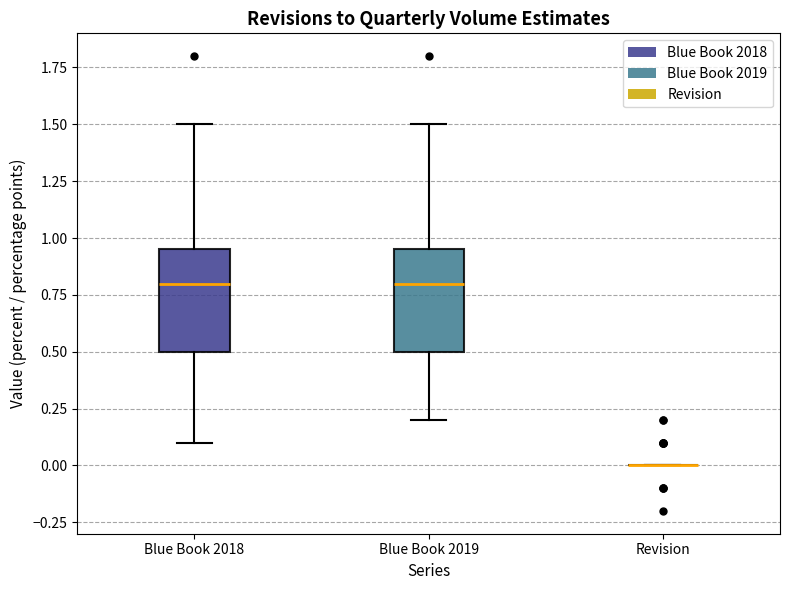

Reading left to right, transcribe this box plot: for each box, give where its median line is, the range the box spans, and where its two whiskers end, as read against the y-axis. The values are not printed on the chart, so give them approximately, as read against the axis.

Blue Book 2018: median 0.80, box 0.50 to 0.95, whiskers 0.10 to 1.50
Blue Book 2019: median 0.80, box 0.50 to 0.95, whiskers 0.20 to 1.50
Revision: box collapsed to a line at 0.00, whiskers 0.00 to 0.00